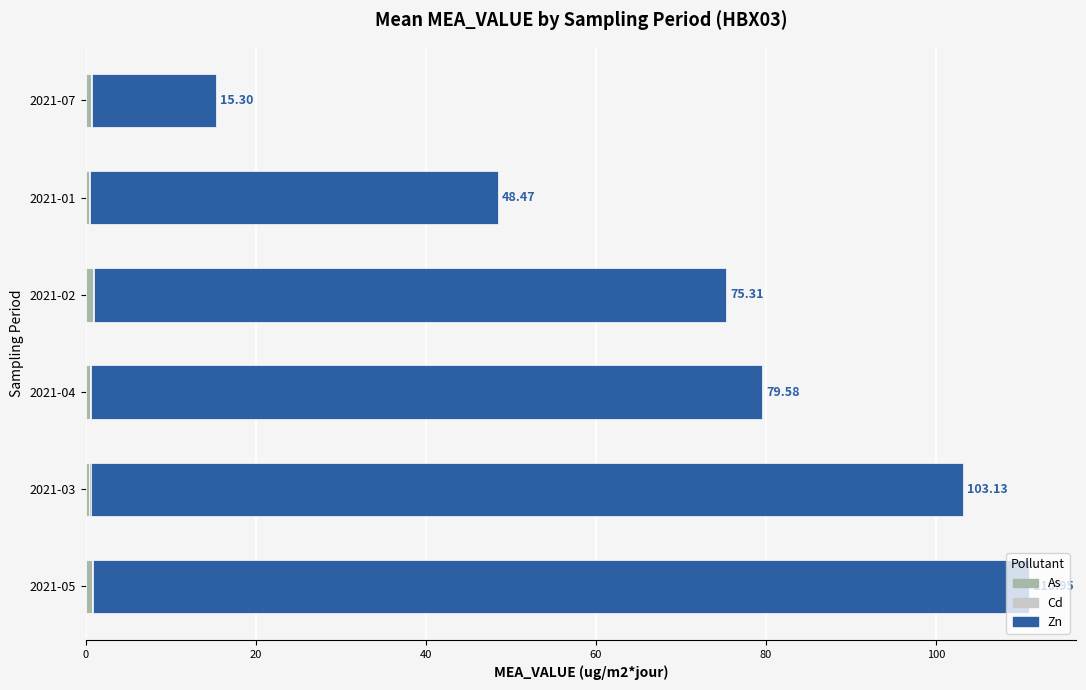

At which category is the sum across all series the highest?

2021-05